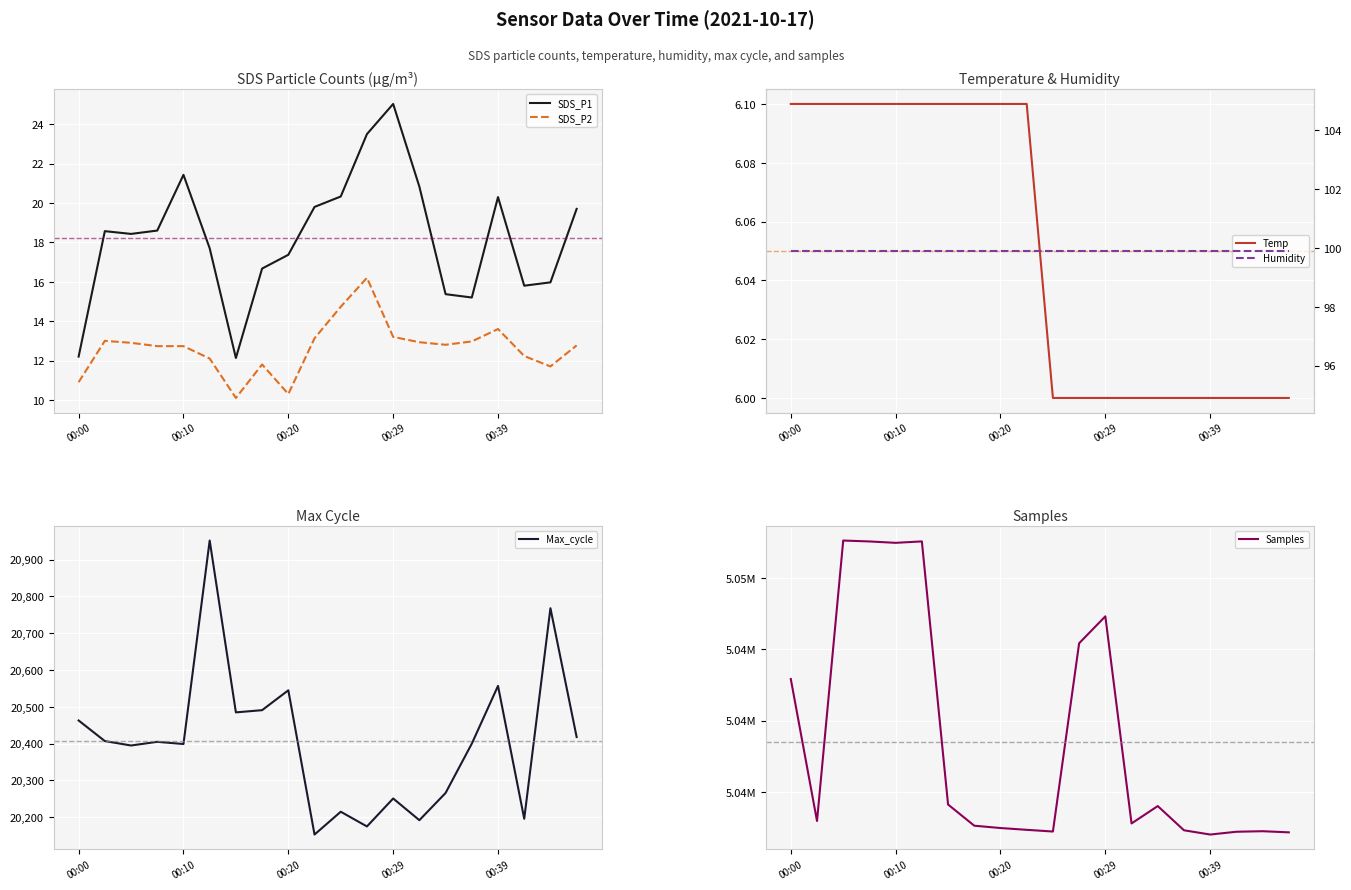

The SDS_P1 series shows 31.0 at 00:20. True or false?

False